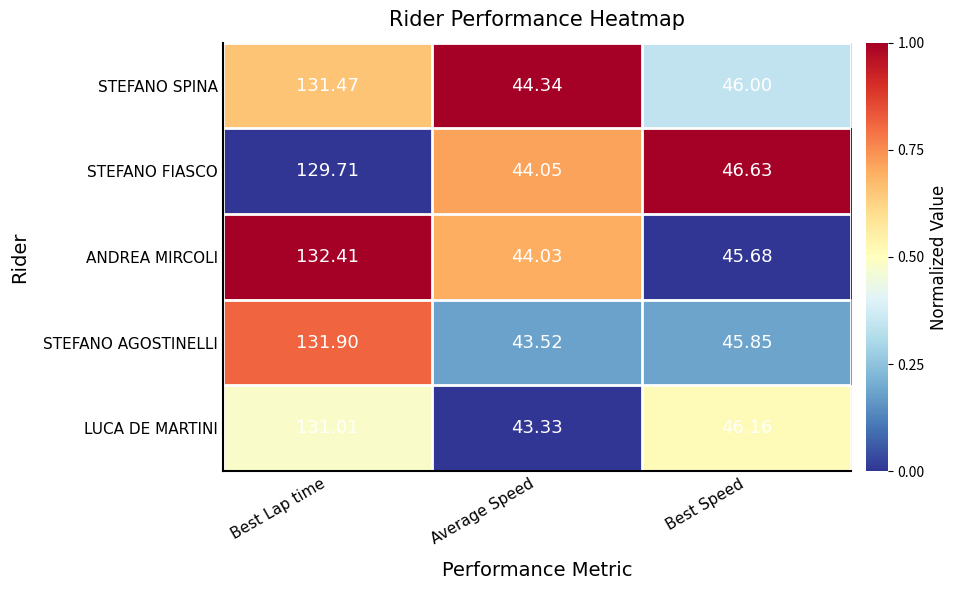

Which series changed the most between Average Speed and Best Speed?

LUCA DE MARTINI